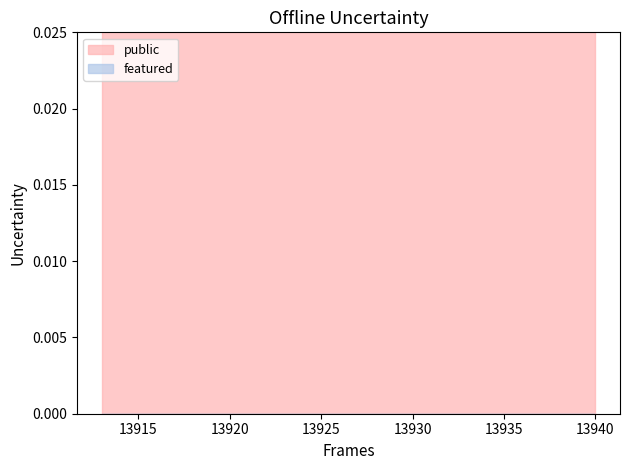

Is the value of public at 13928 greater than the value of featured at 13933?

Yes